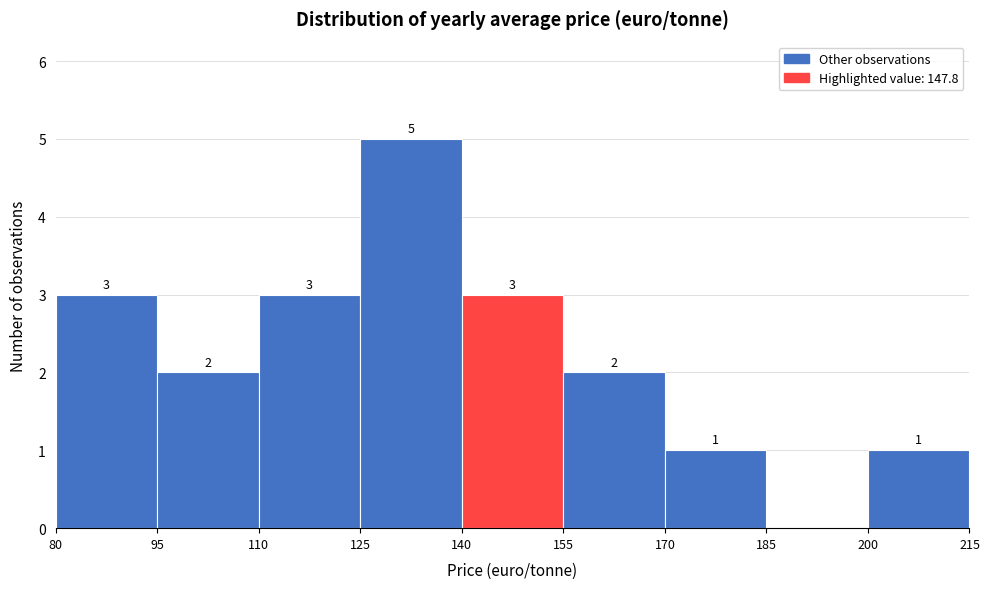

Which range on the x-axis has the tallest bar?

125 to 140